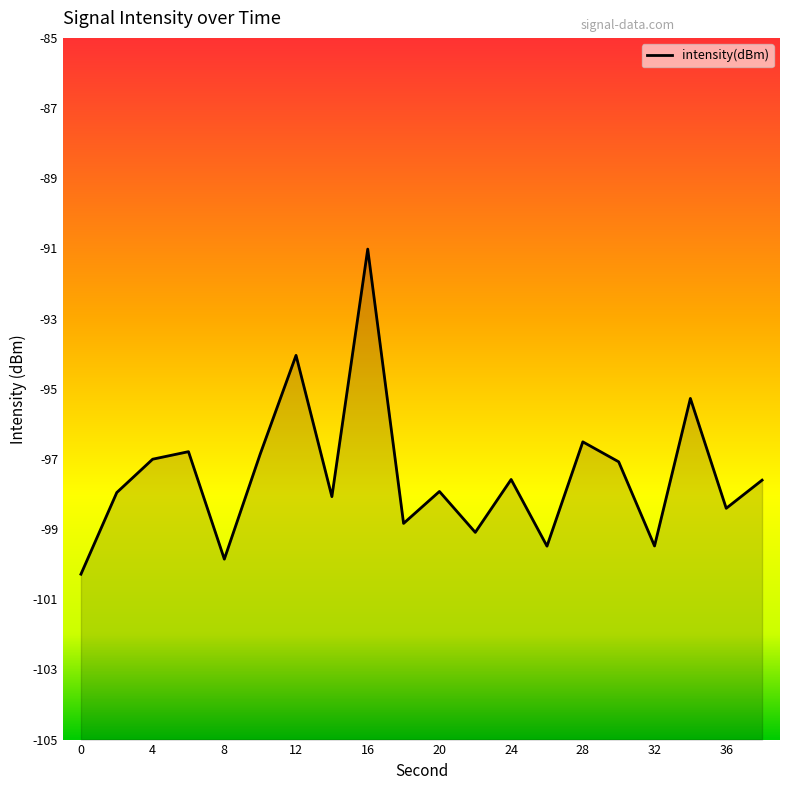

What is the value of the 6th point from the left?

-96.9